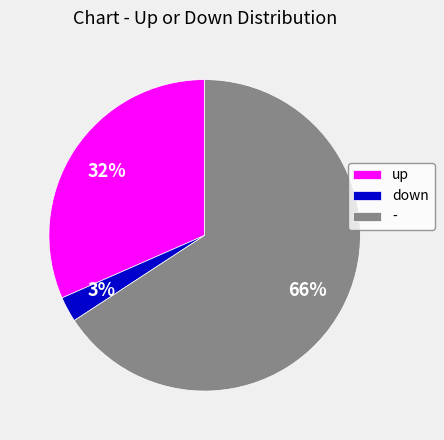

Approximately how many times larger is the value at - compared to up?

2.1